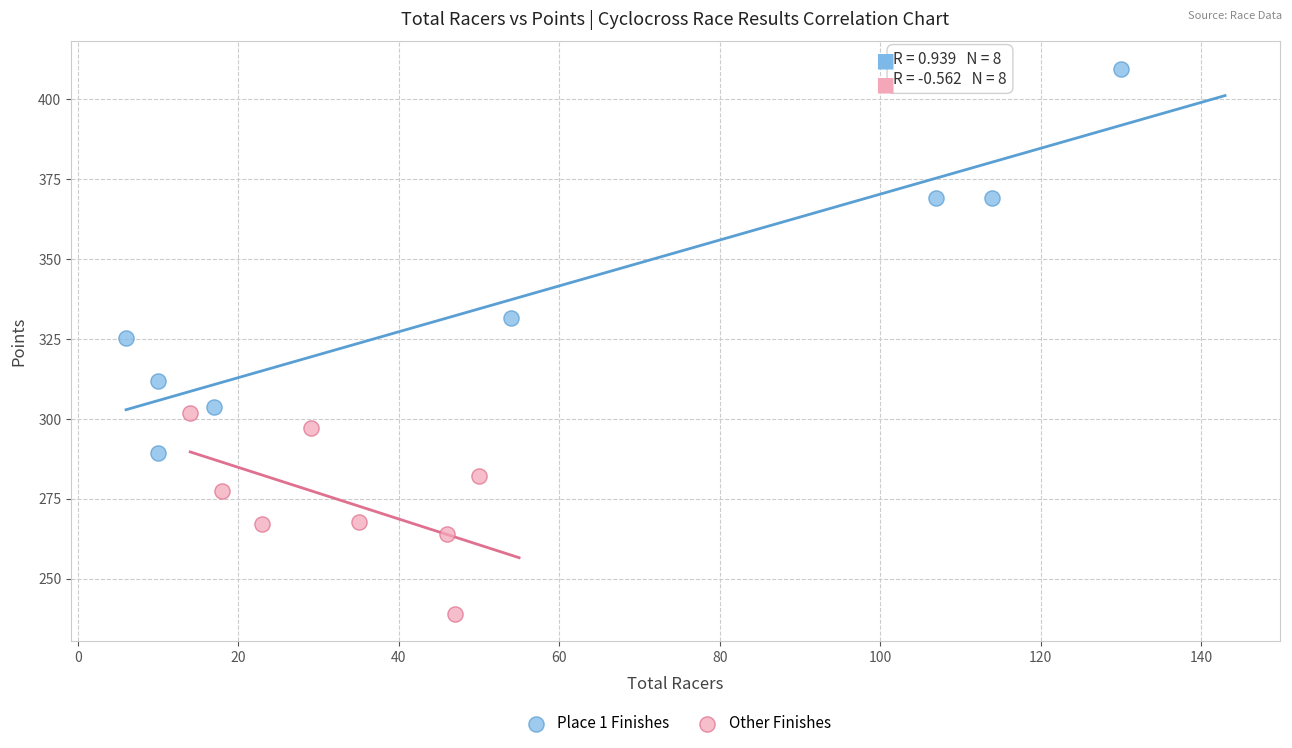

Which series contains the highest Y value?

Place 1 Finishes